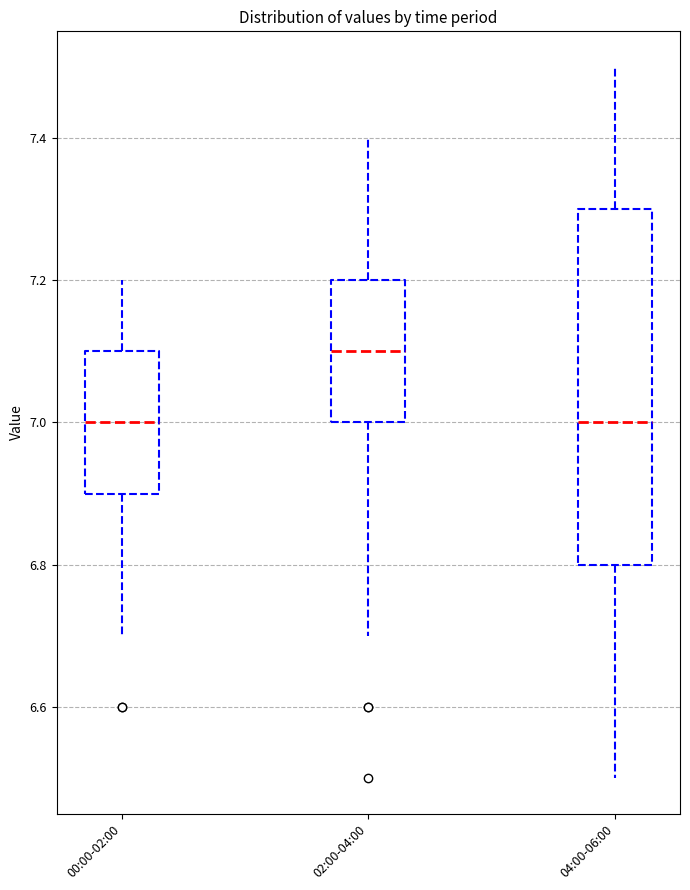

Where does the upper whisker of the box for 00:00-02:00 end on the y-axis? The values are not printed on the chart, so give them approximately, as read against the axis.

7.2